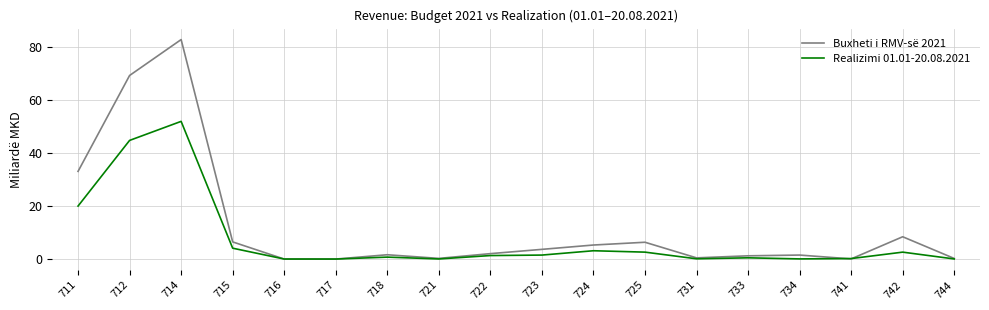

At which label is Buxheti i RMV-së 2021 closest to 41?

711